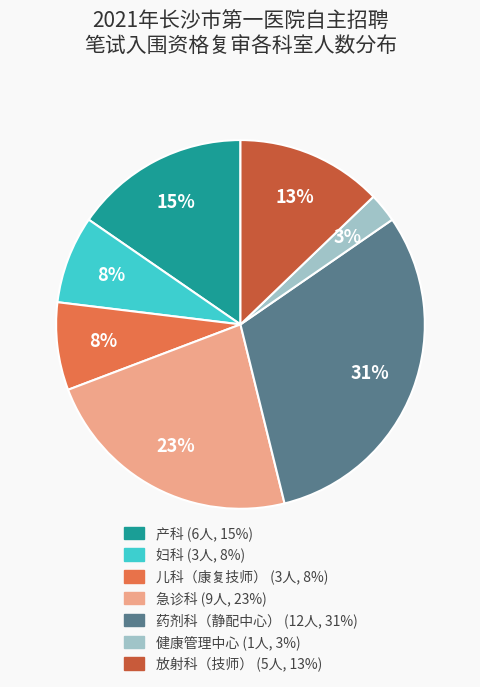

How many slices are in this pie chart?

7